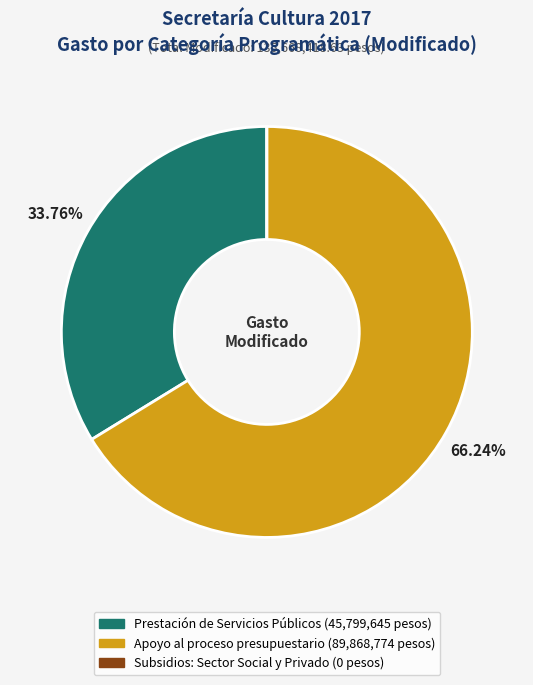

Does any single category account for the majority?

Yes